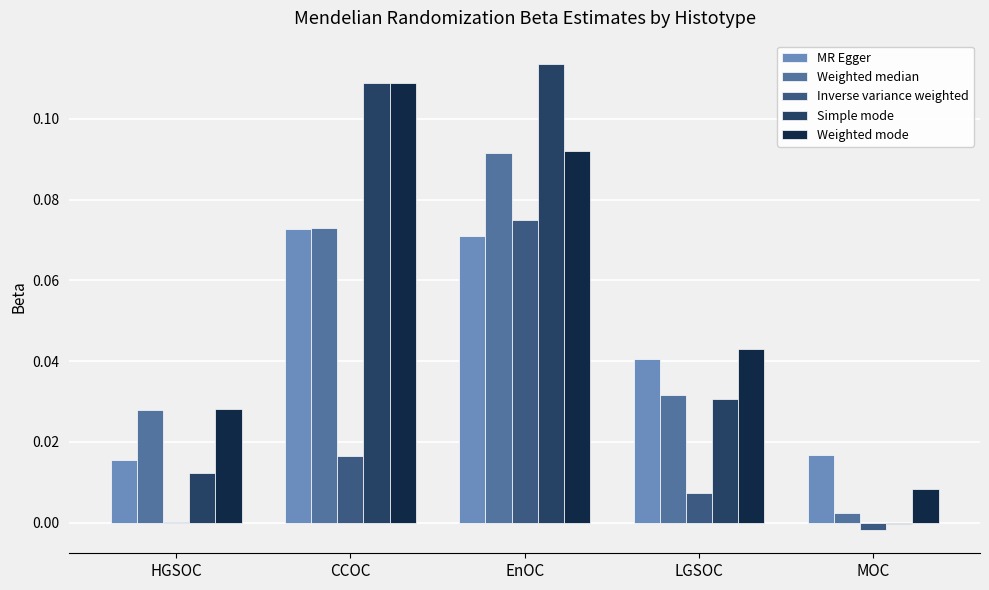

Between CCOC and MOC, which series saw the biggest shift?

Simple mode